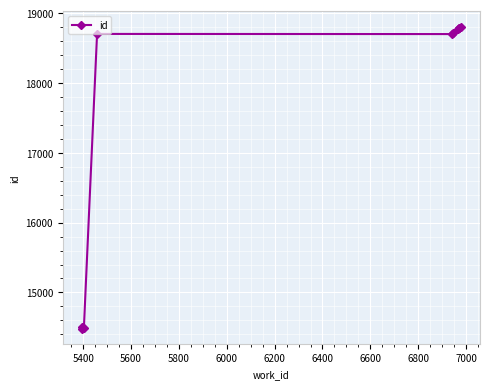

Count the number of categories in the chart.

10